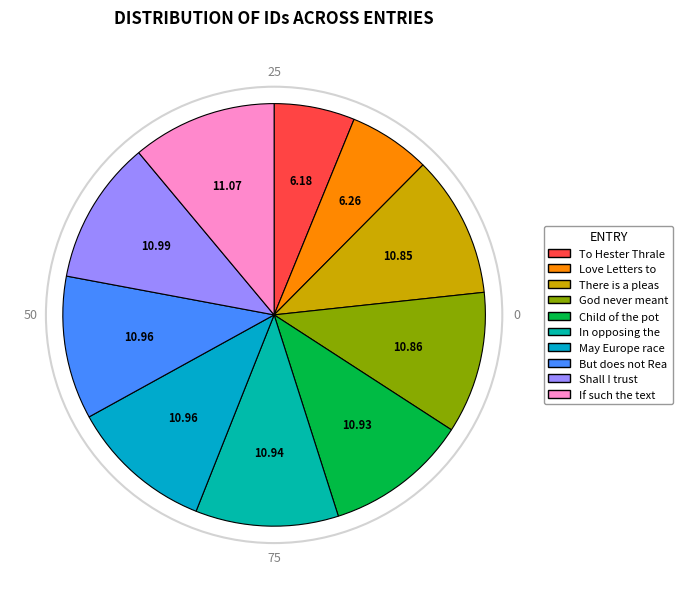

How many segments does this pie chart have?

10